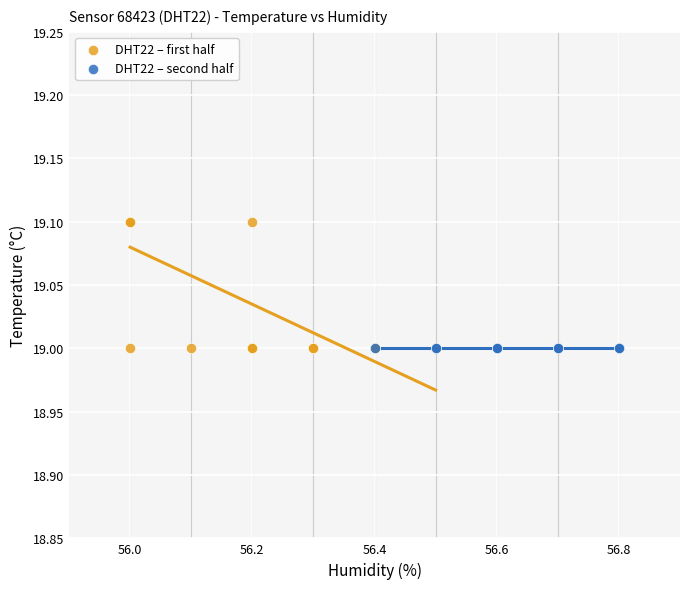

Which series reaches the maximum Y coordinate?

DHT22 – first half